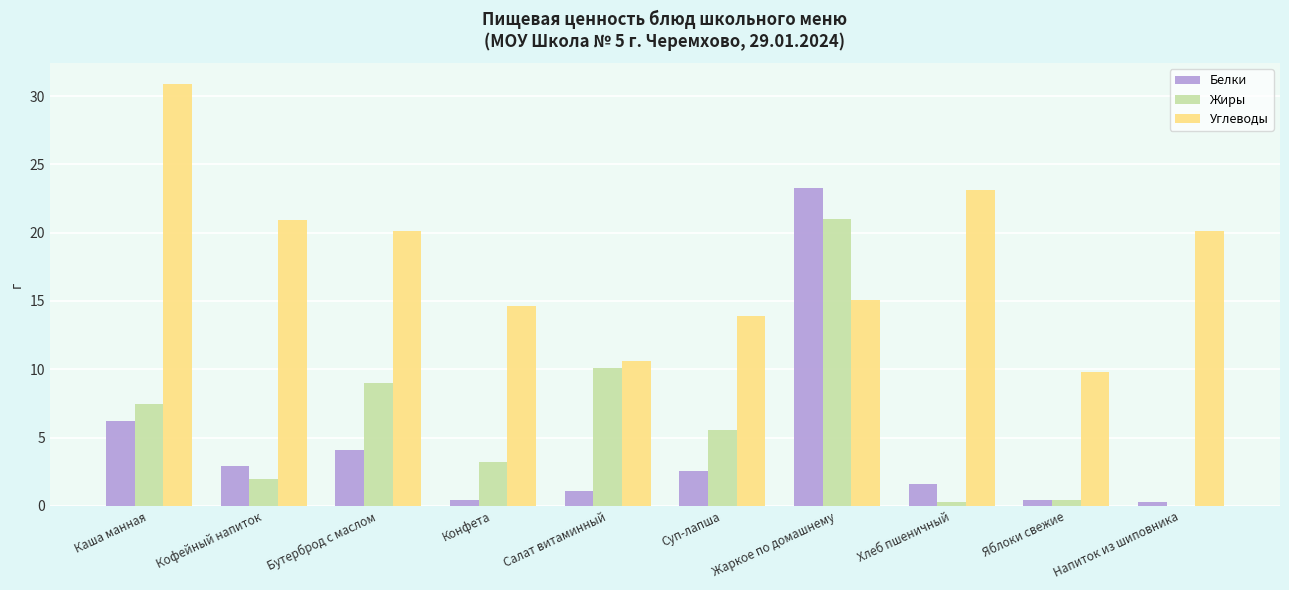

Which series has the largest range (max minus min)?

Белки